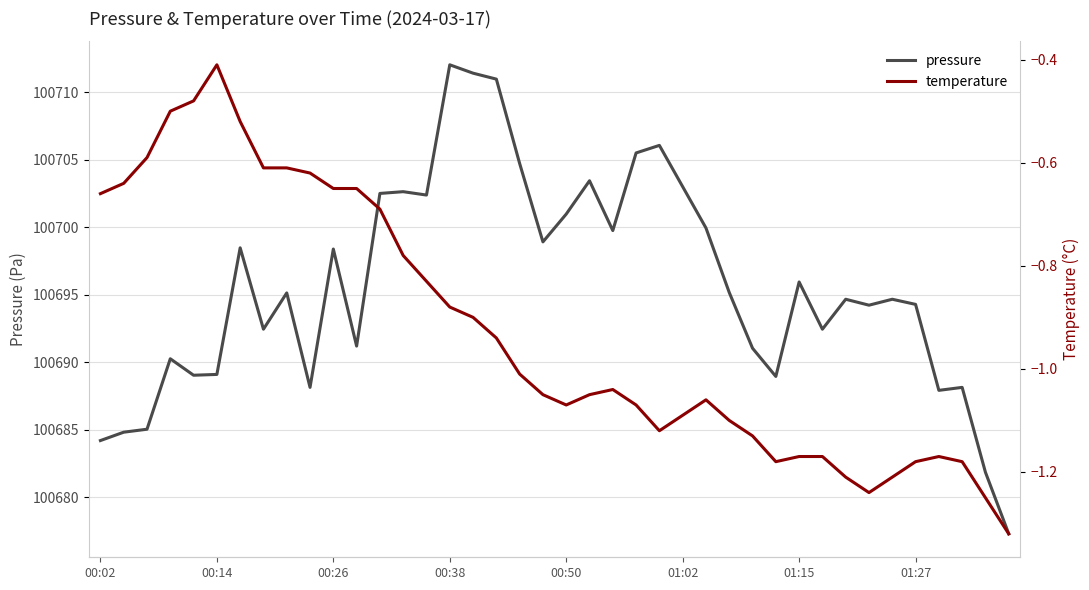

What are all the series names shown in the legend?

pressure, temperature